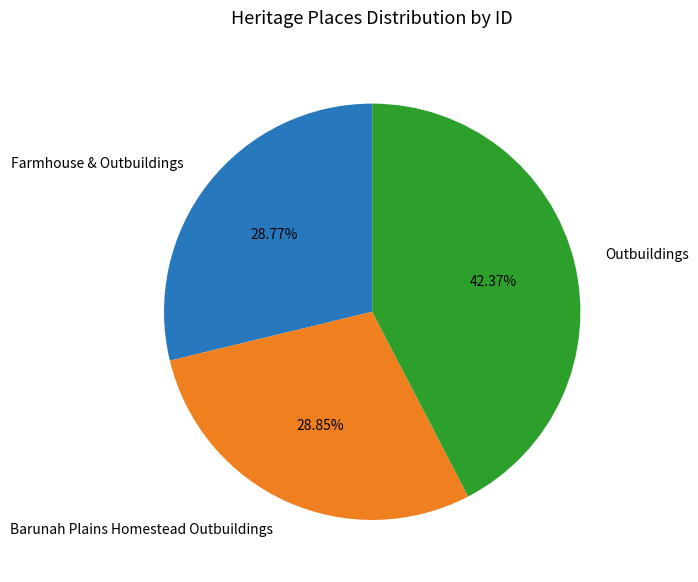

Is Farmhouse & Outbuildings the majority of the pie?

No